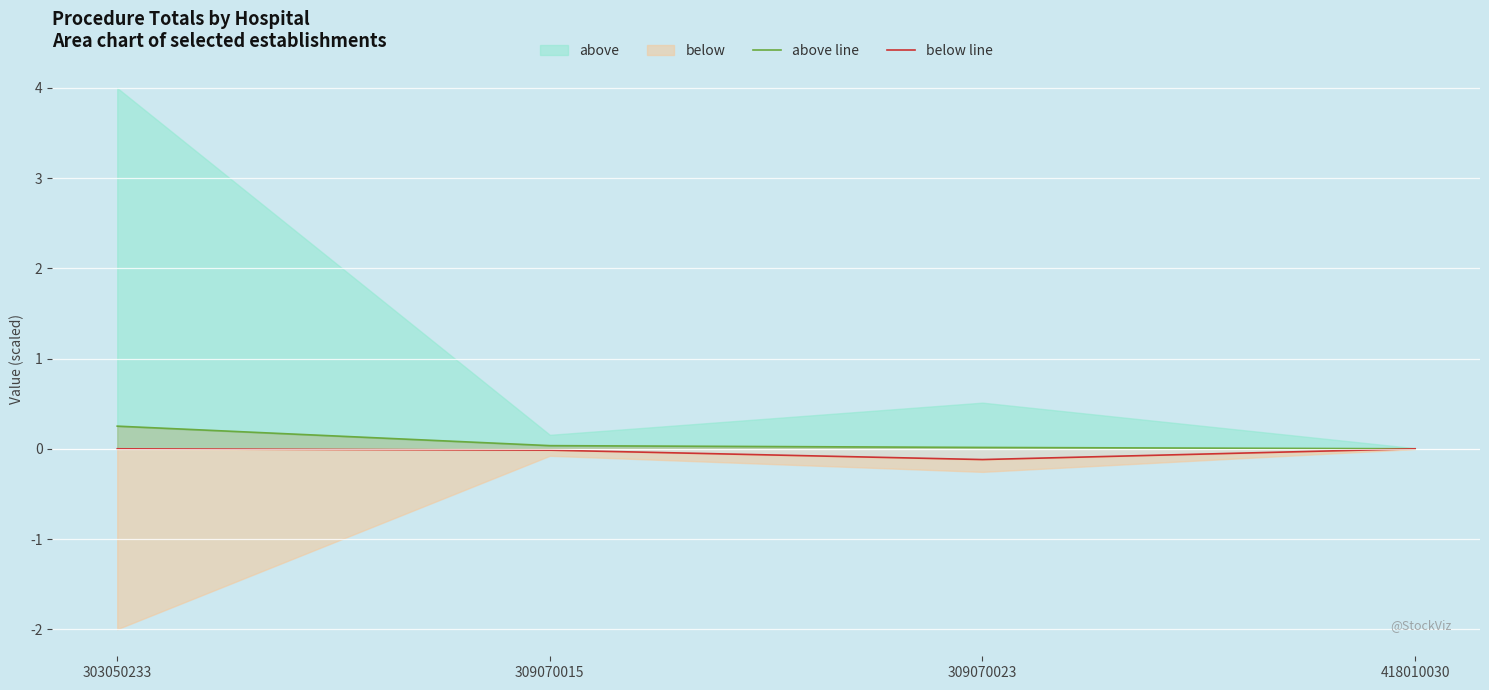

Reading right to left, list all the values displayed in this chart.

above line: 0.0	0.0	0.0	0.3
below line: -0.0	-0.1	-0.0	-0.0